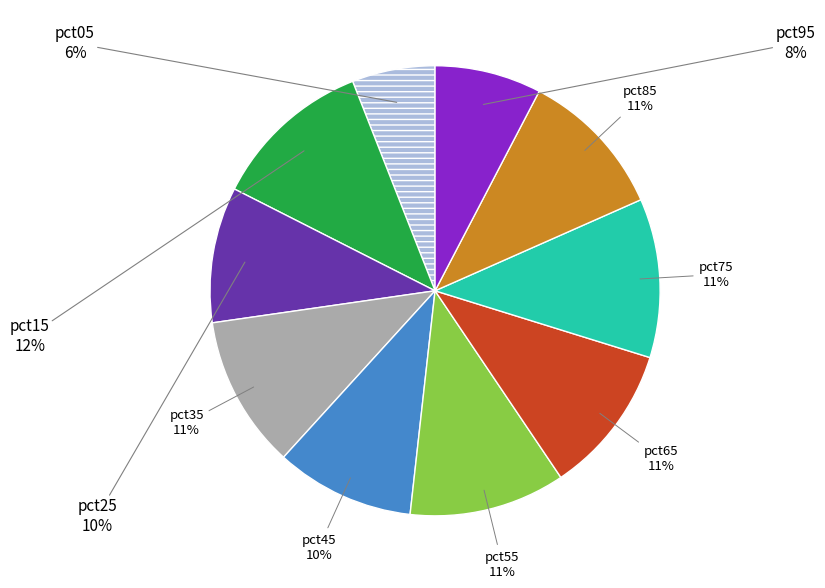

To the nearest percent, what is the average slice percentage?

10%